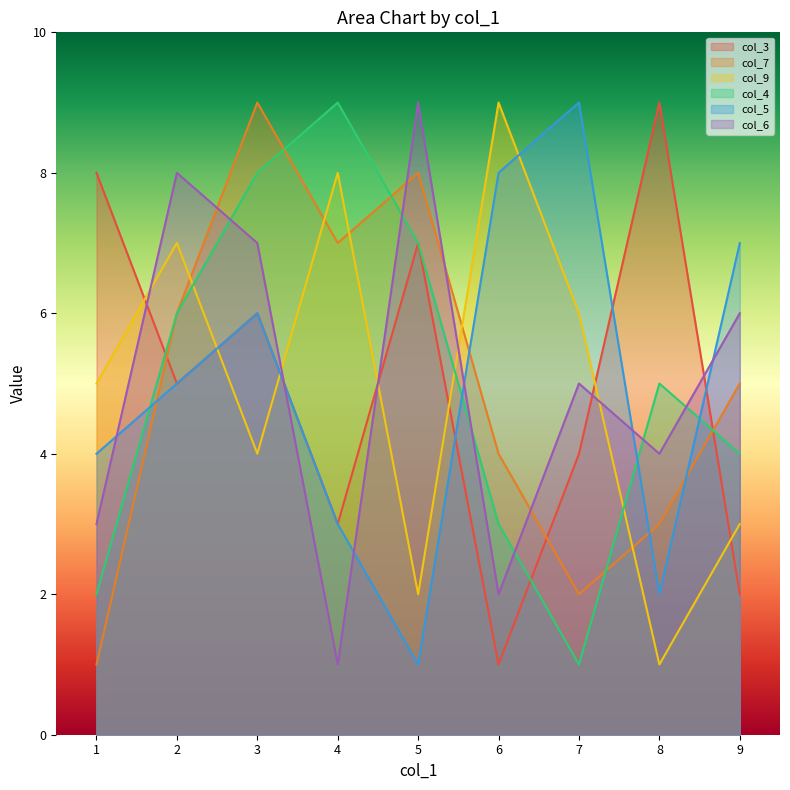

At how many categories does at least one series exceed 5?

9